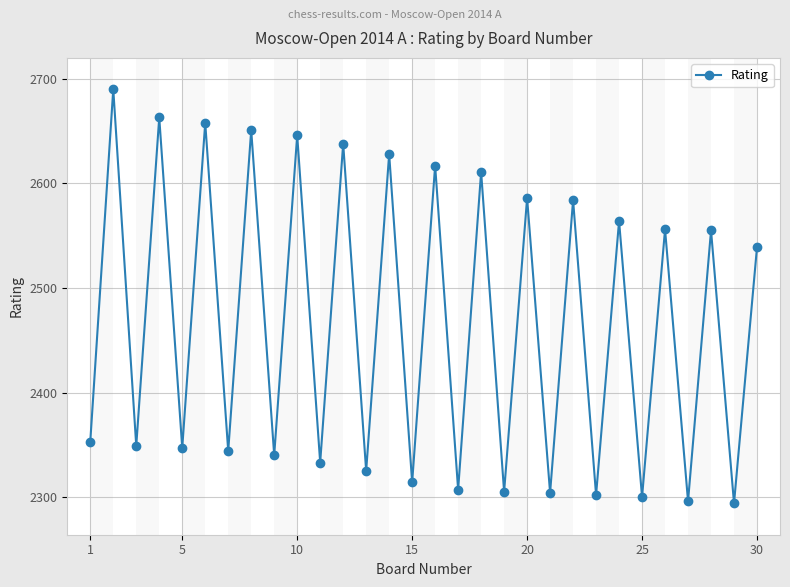

How many interior local valleys (lower than both neighbors) does the data have?

14